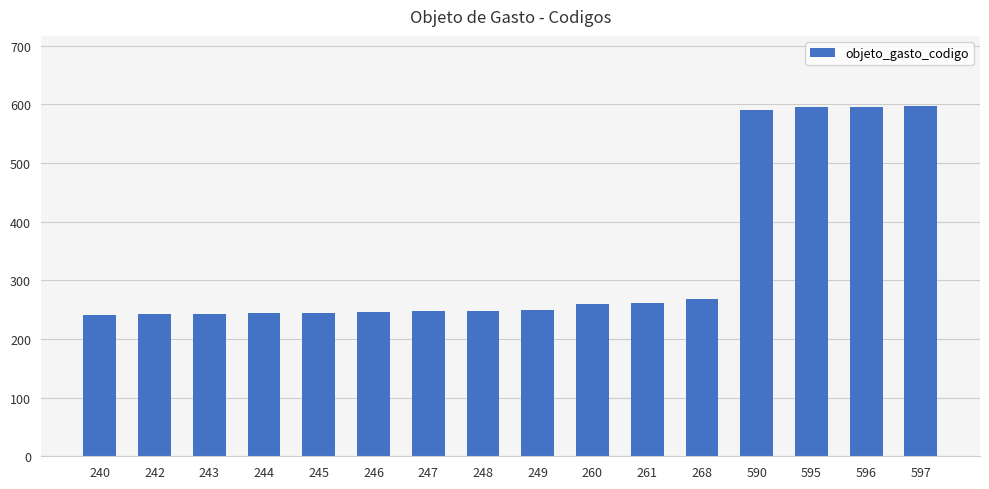

Is it true that the value at 240 is 66?

False